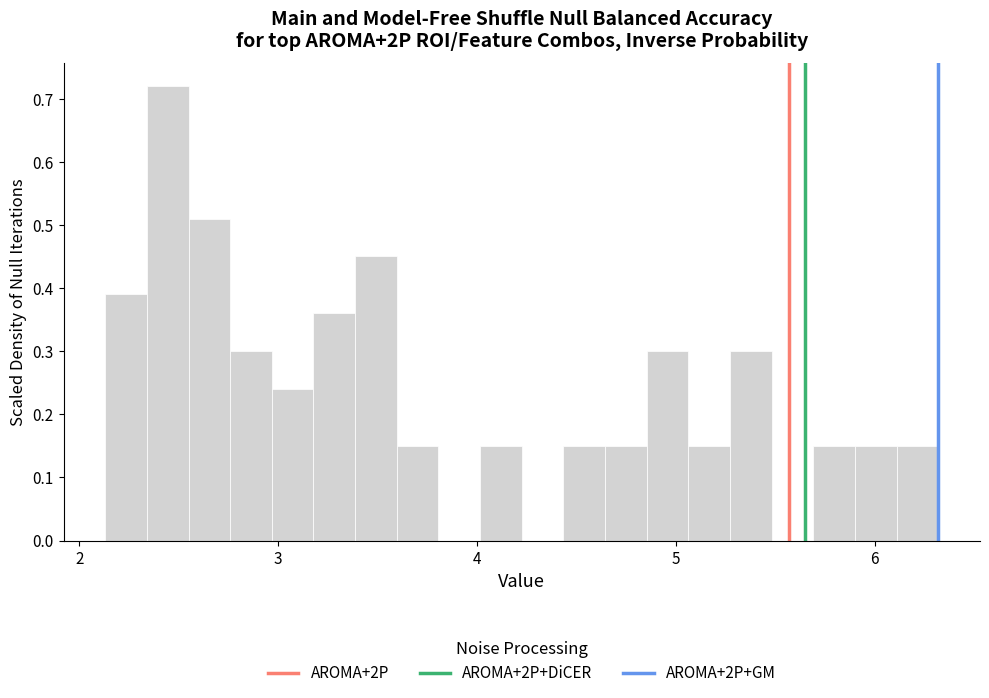

Around what value on the x-axis is the tallest bar? Give the approximate position of its centre, as read against the axis.

2.4